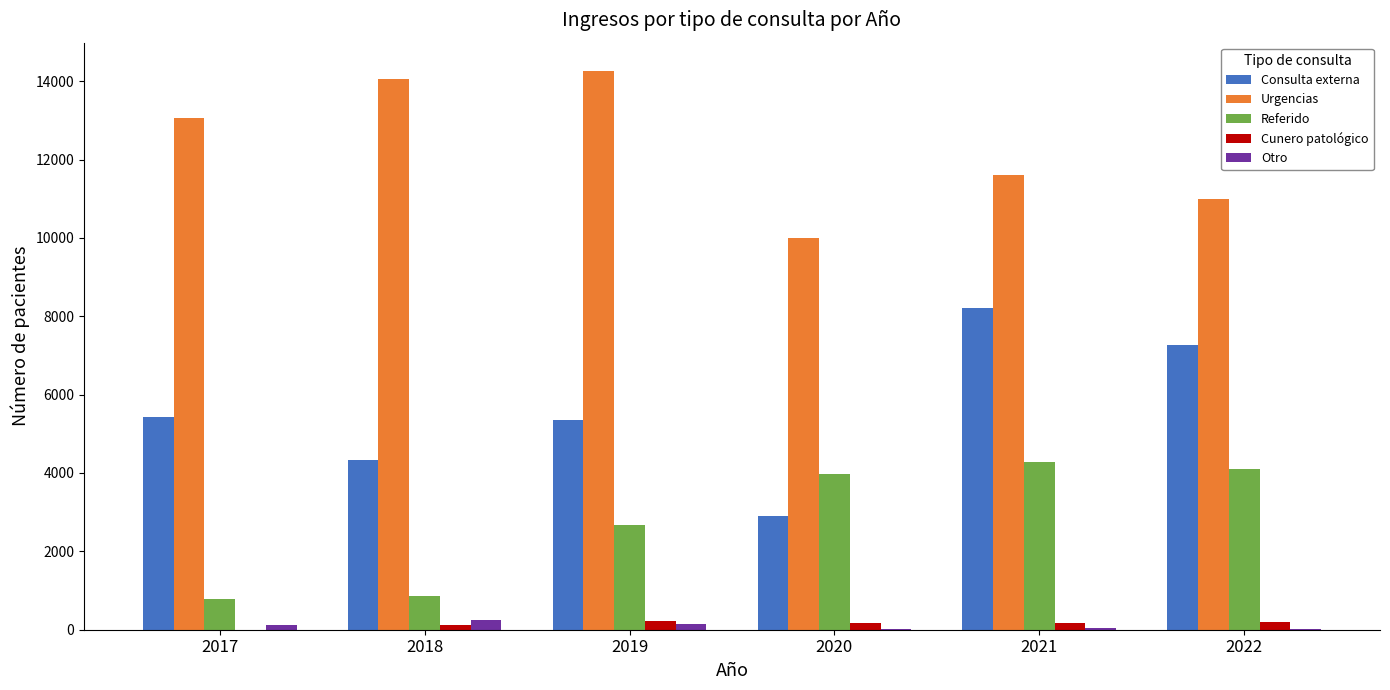

What is the greatest value displayed?

14269